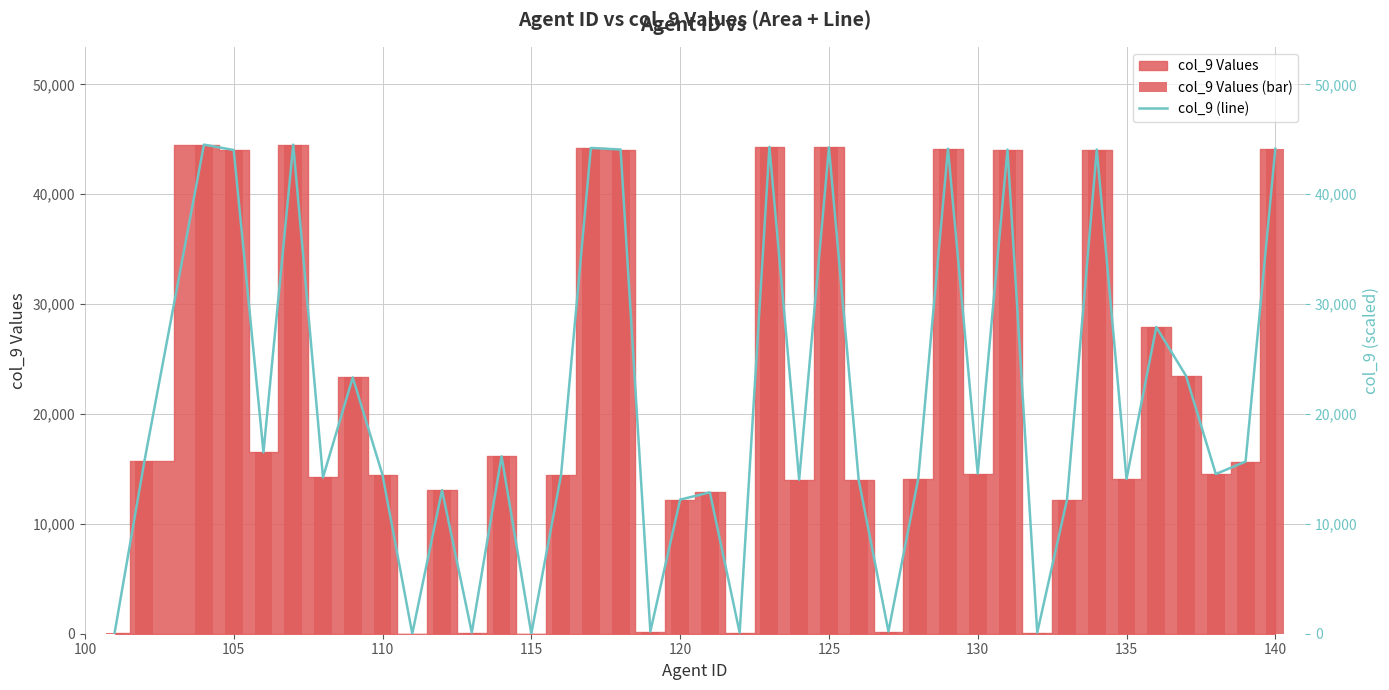

Rank the series by their maximum value, from highest to lowest.

col_9 Values (bar), col_9 (line)